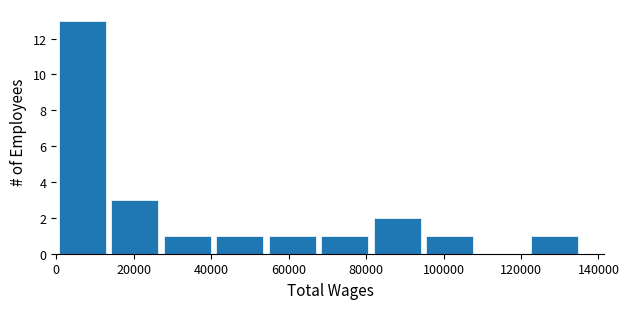

How tall is the bar that spans 82000 to 96000 on the x-axis? Neither the bar edges nor the heights are printed on the chart, so give them approximately, as read against the axes.

2